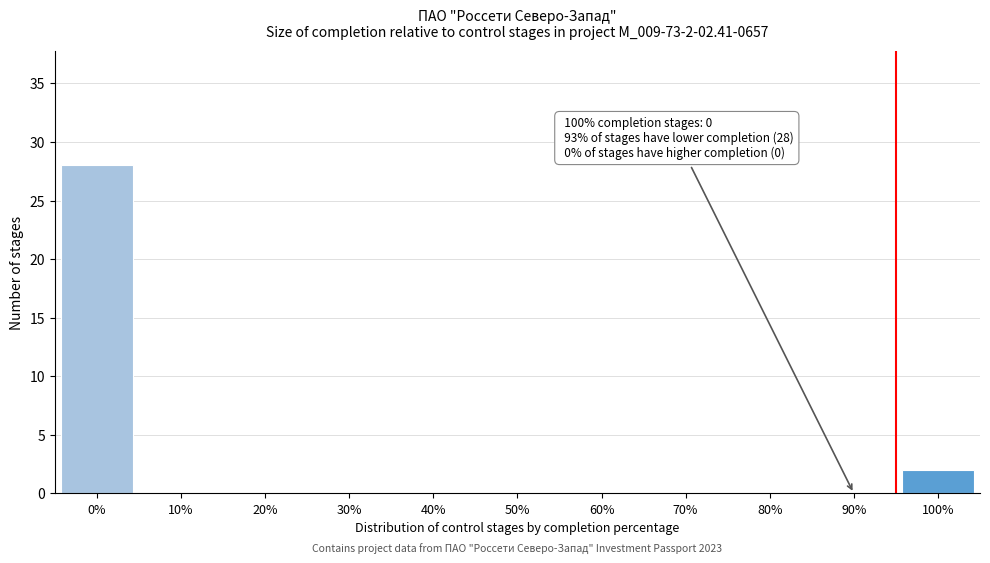

Reading left to right, list all the values displayed in this chart.

0%=28	10%=0	20%=0	30%=0	40%=0	50%=0	60%=0	70%=0	80%=0	90%=0	100%=2